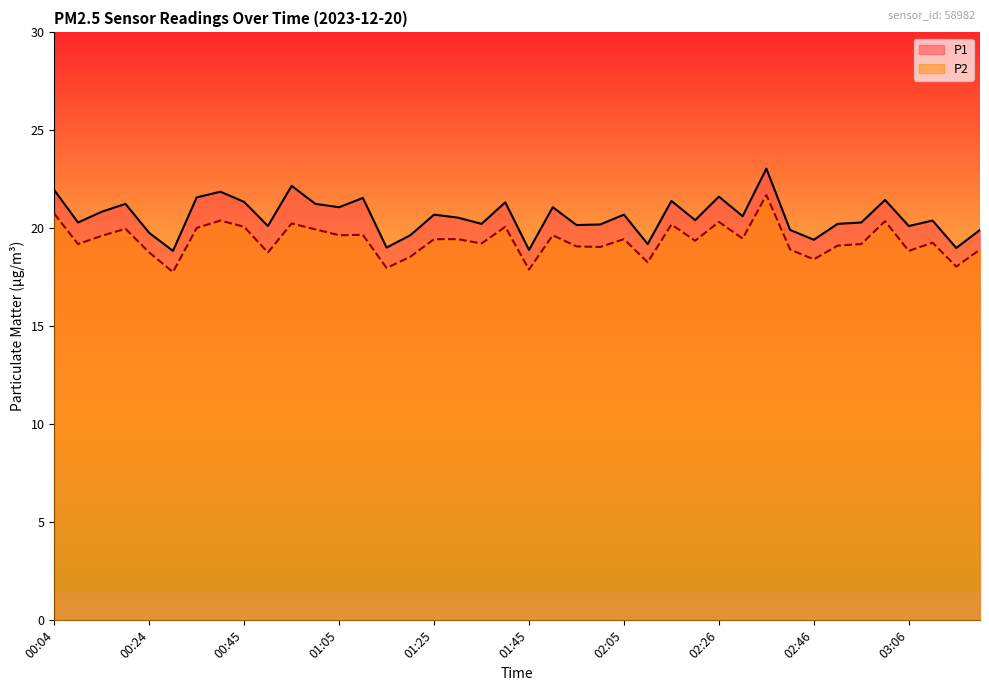

What are all the series names shown in the legend?

P1, P2